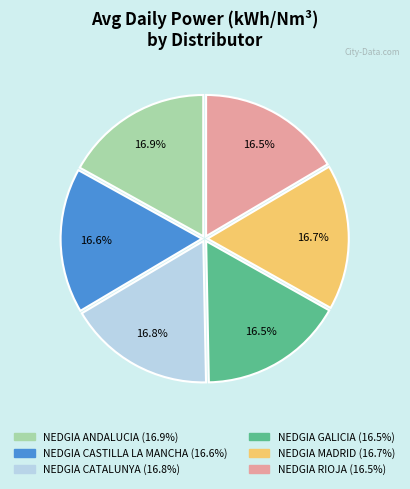

What is the ratio of the value at NEDGIA MADRID to the value at NEDGIA GALICIA?

1.0